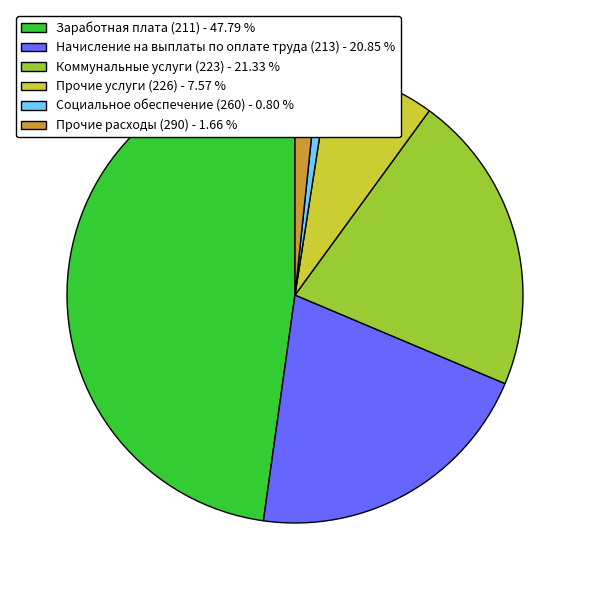

Combined, do Прочие расходы (290) - 1.66 % and Заработная плата (211) - 47.79 % account for over 50%?

No